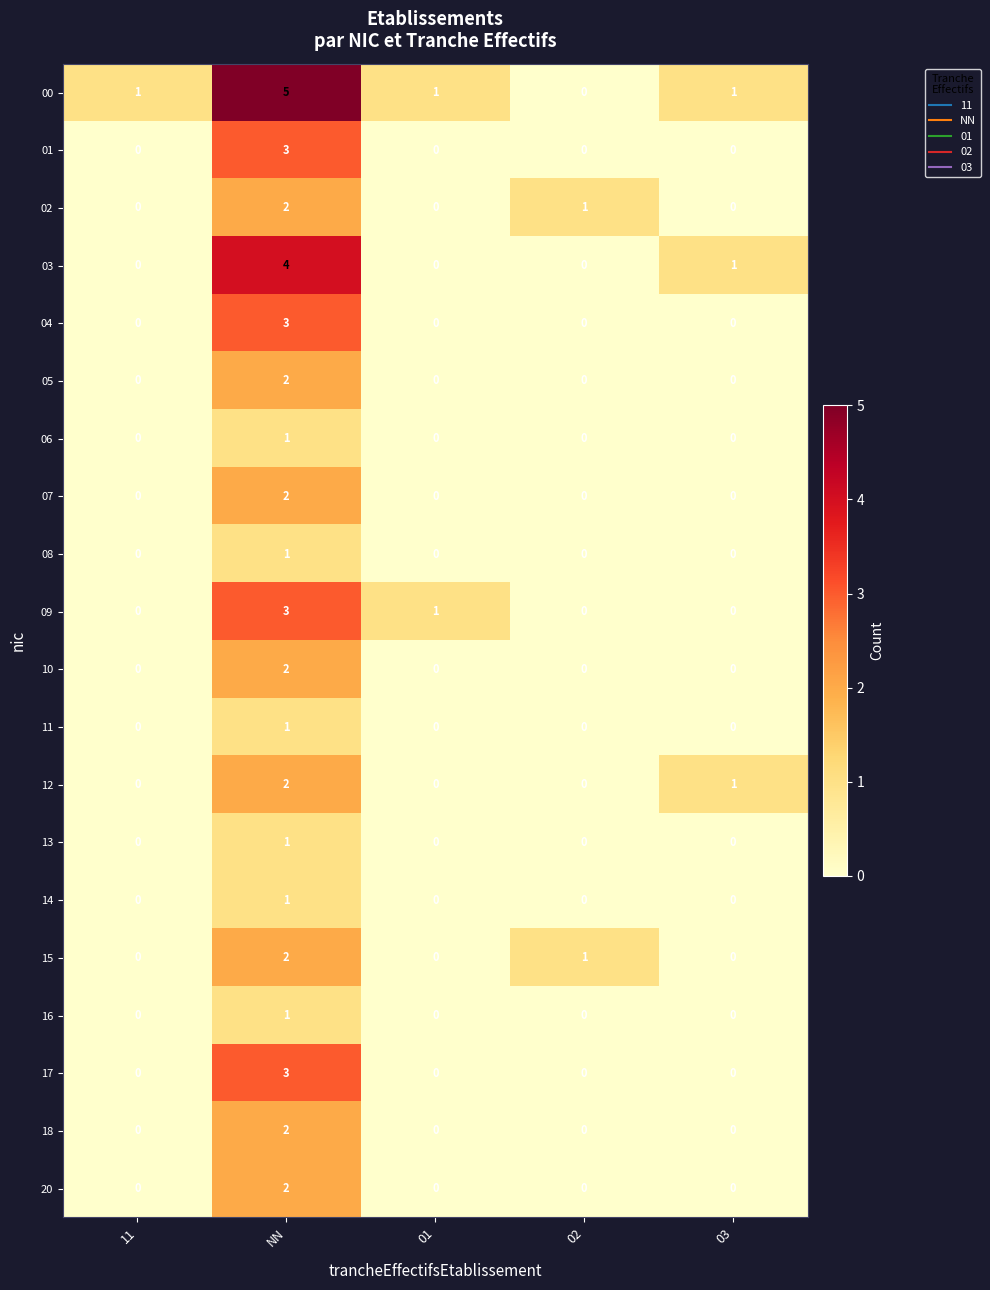

Which series has the largest total across all categories?

00